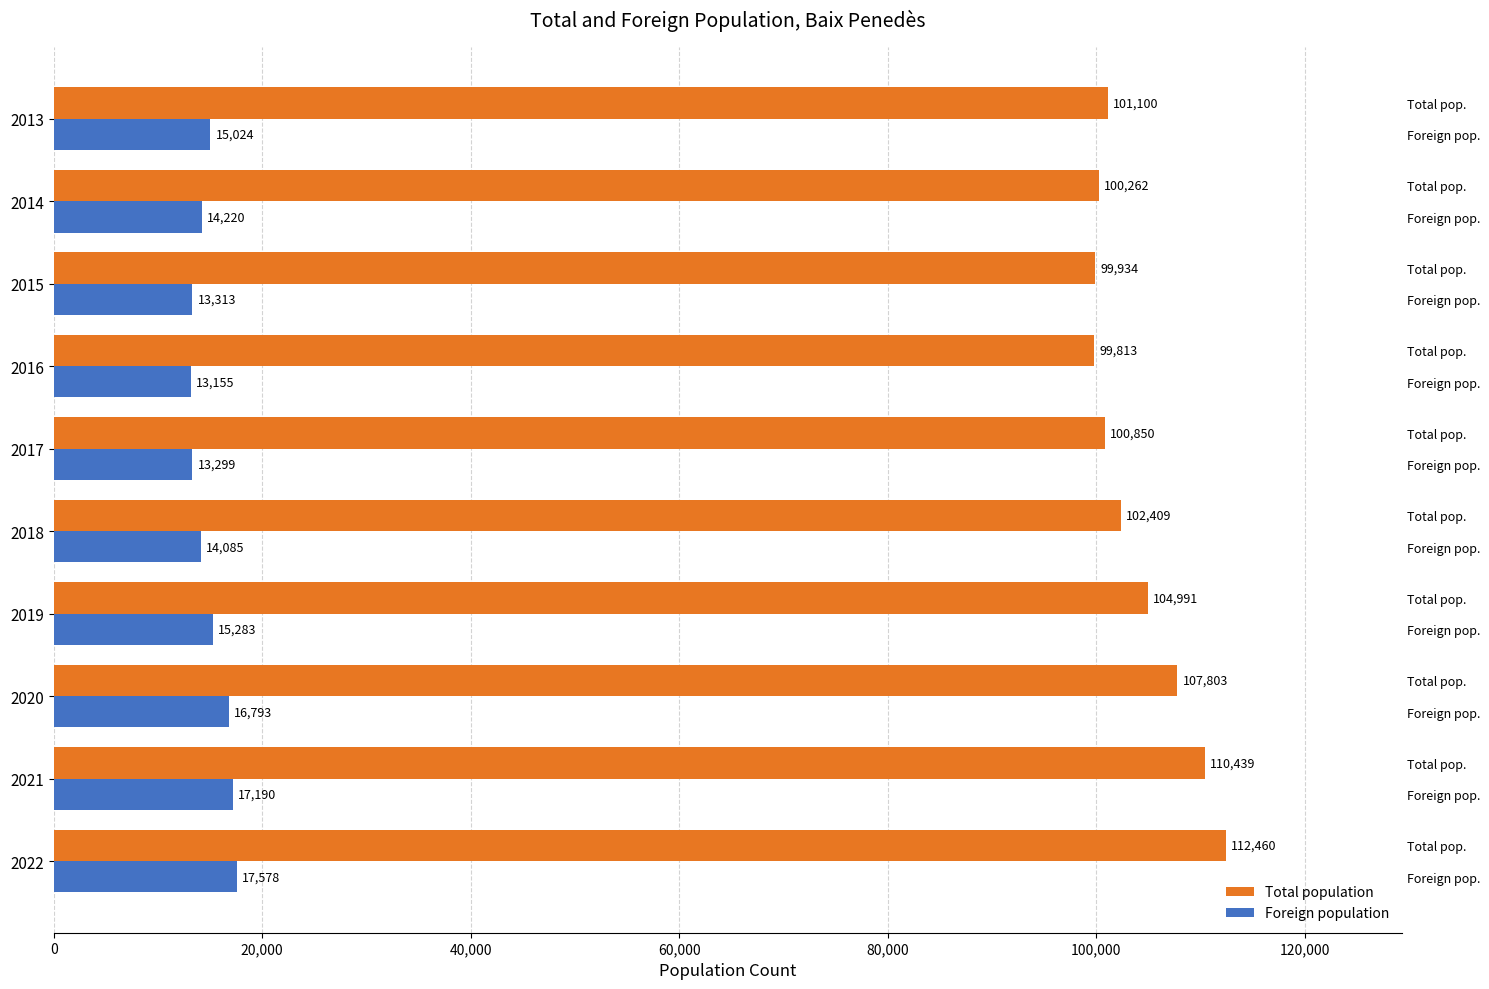

What is the smallest value displayed?

13155